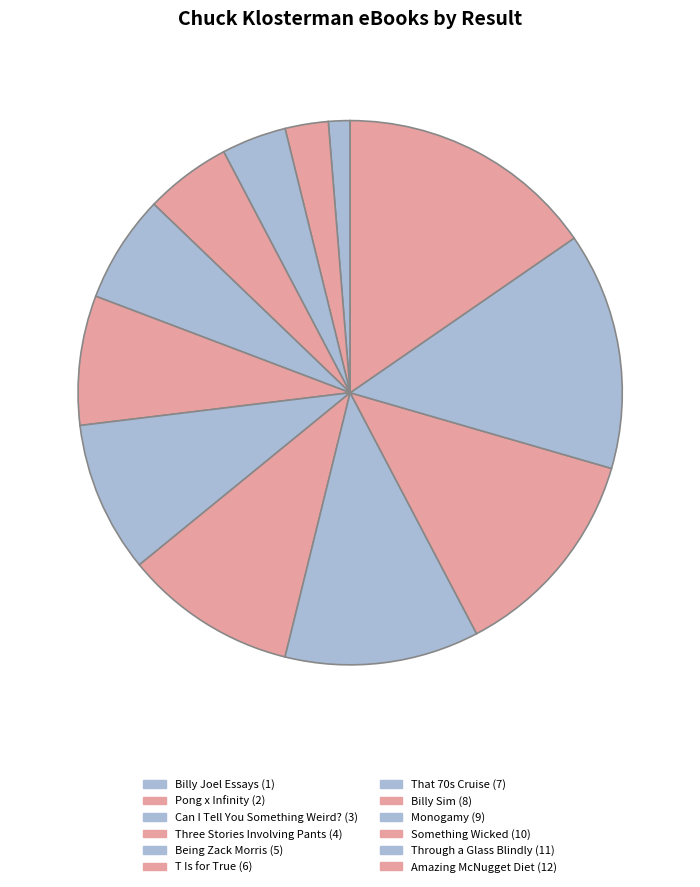

Rank the categories by value from highest to lowest.

Amazing McNugget Diet, Through a Glass Blindly, Something Wicked, Monogamy, Billy Sim, That 70s Cruise, T Is for True, Being Zack Morris, Three Stories Involving Pants, Can I Tell You Something Weird?, Pong x Infinity, Billy Joel Essays